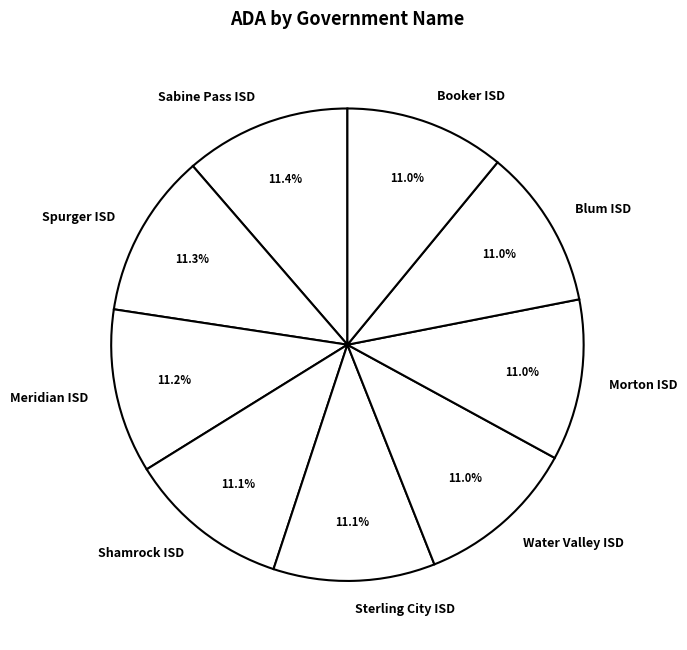

Approximately how many times larger is the value at Morton ISD compared to Water Valley ISD?

1.0